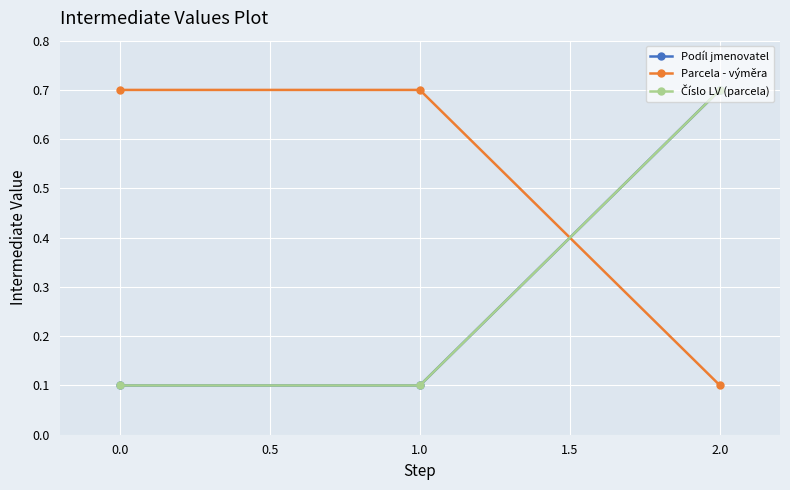

Does the chart have visible grid lines?

Yes